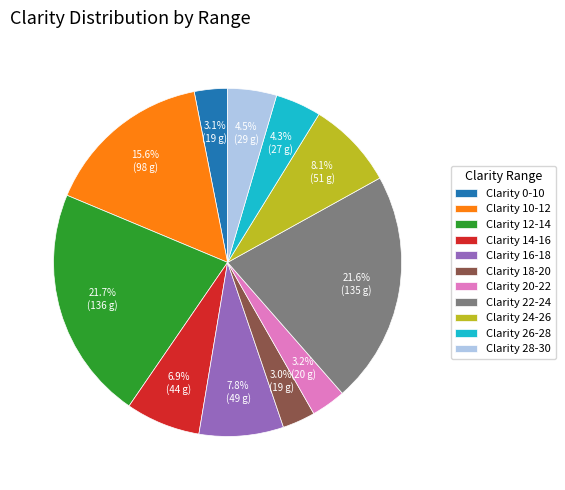

Is there any slice that represents more than half of the pie?

No